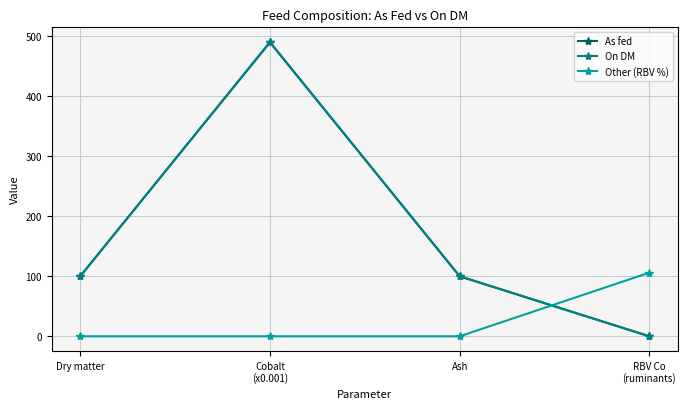

How many data points in As fed are less than 99?

1